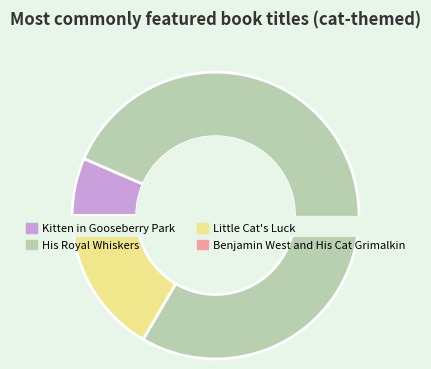

Does His Royal Whiskers represent more than half of the total?

Yes